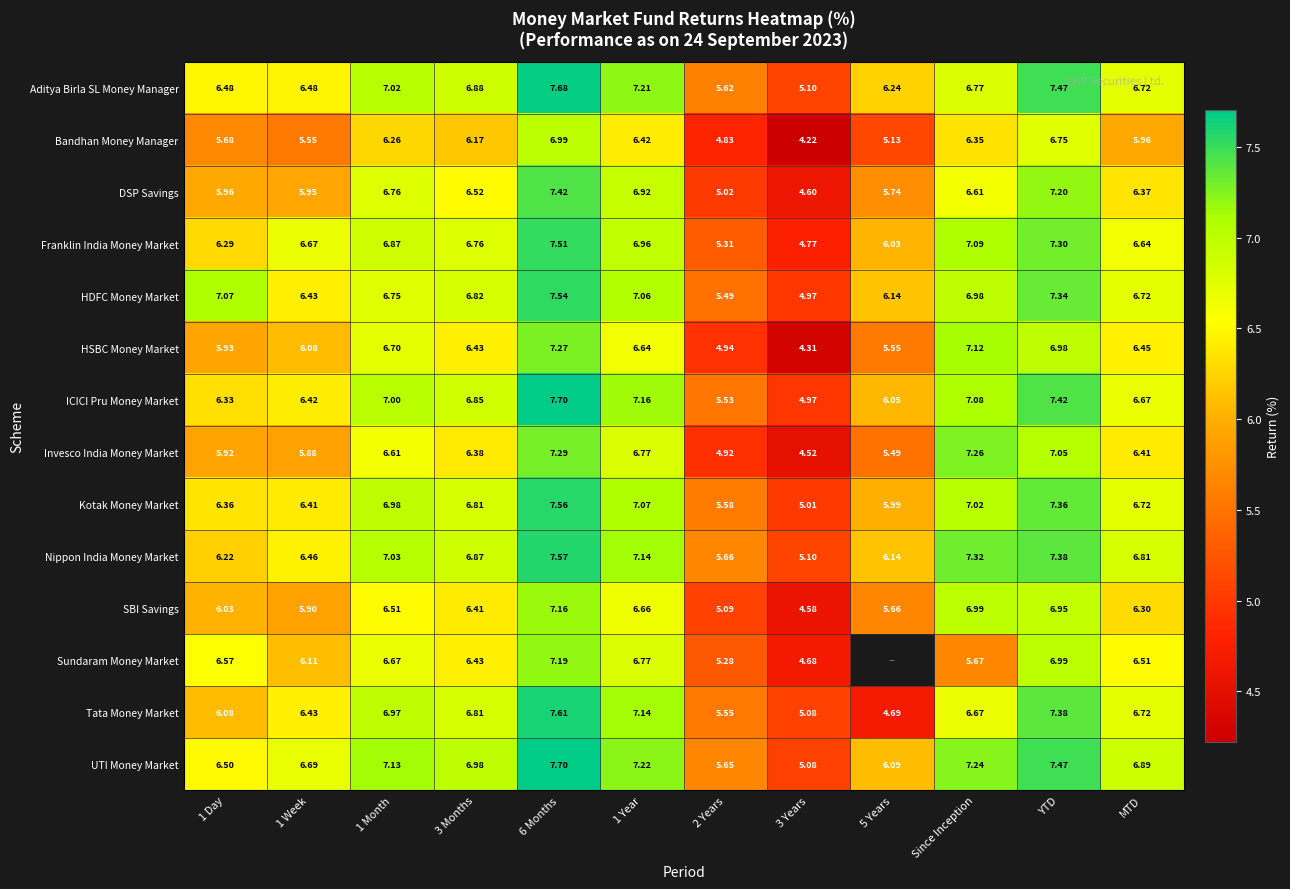

True or false: Sundaram Money Market has a value of 3.9 at Since Inception.

False